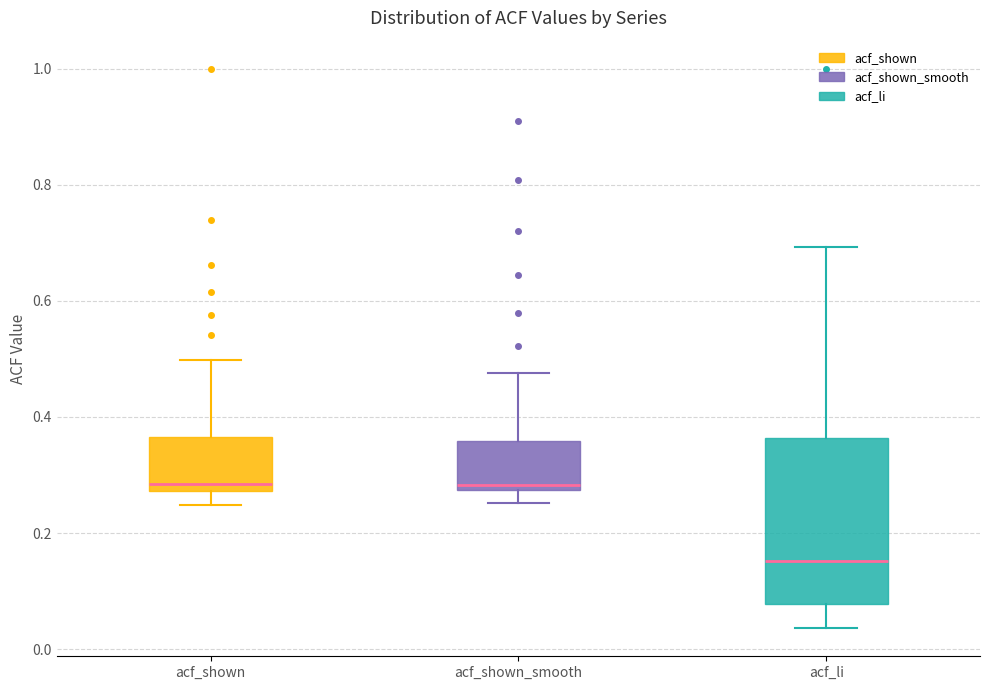

Which box has the lowest median line?

acf_li